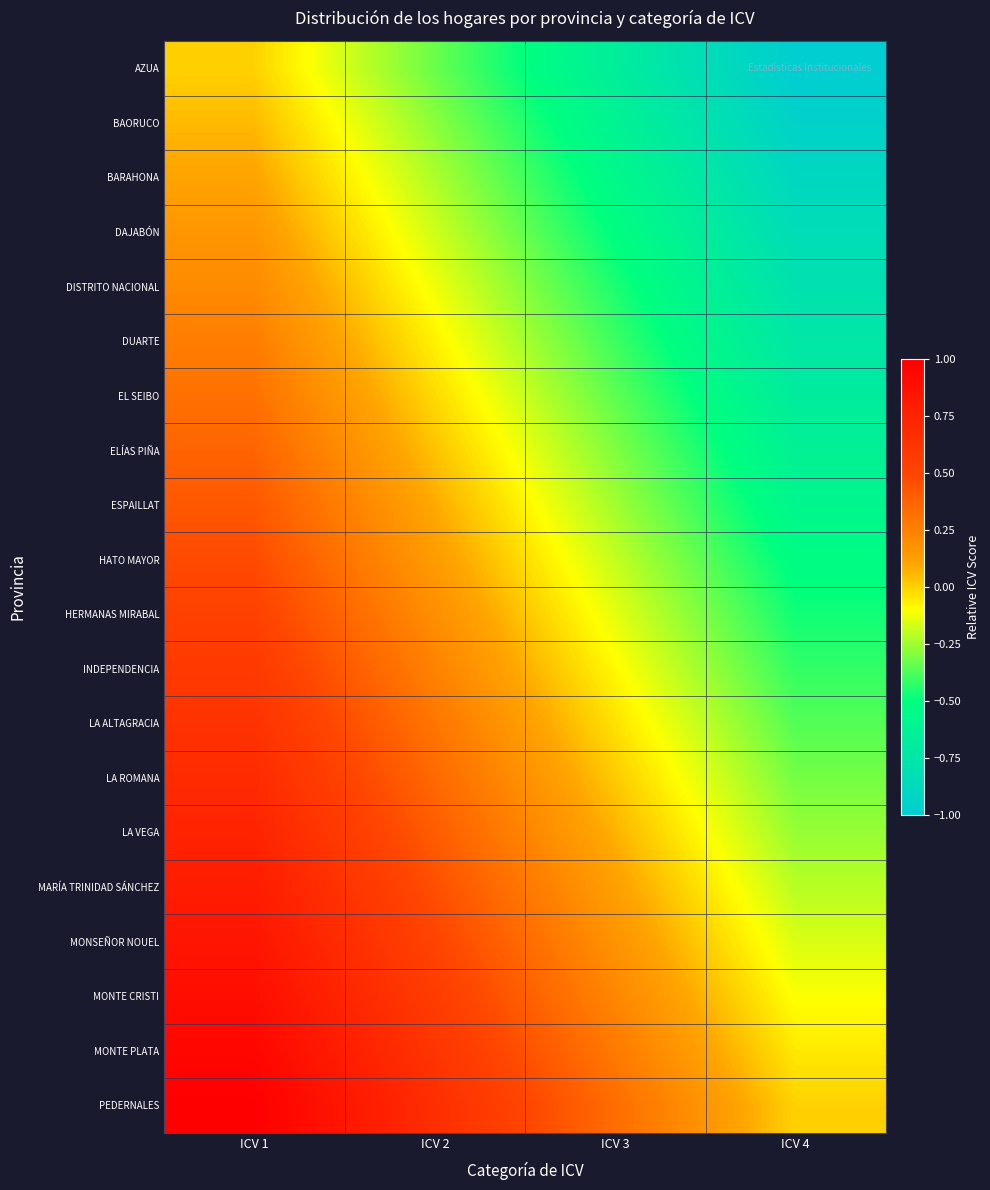

Which has a higher value, ICV 3 or ICV 4?

ICV 3